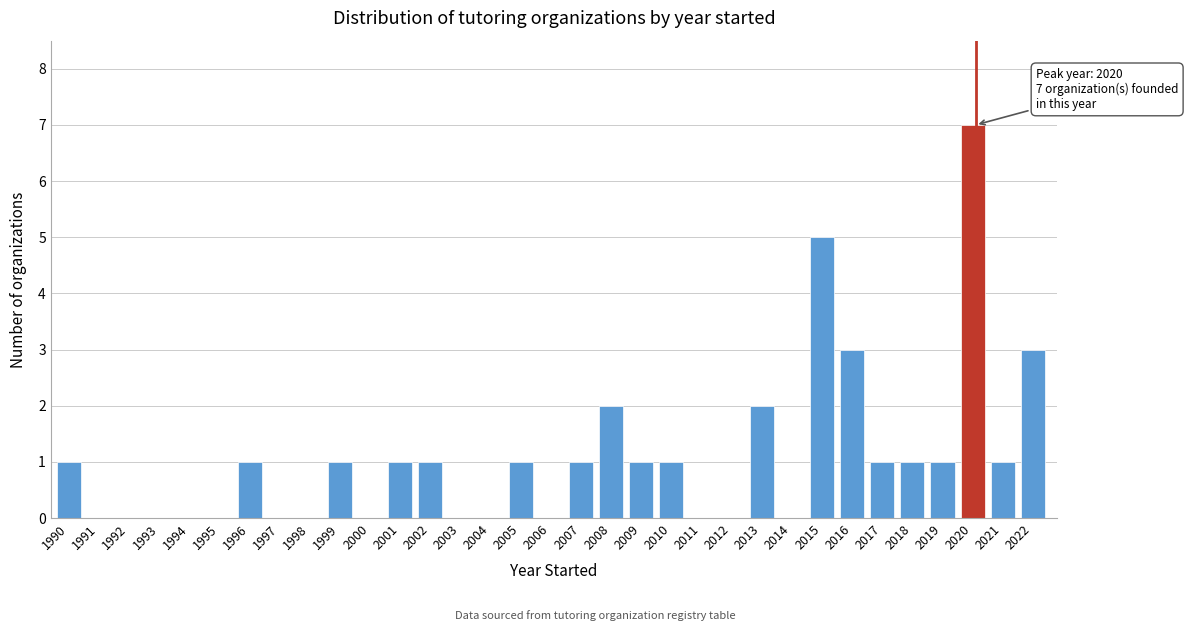

Between 2007 and 1997, which is larger?

2007